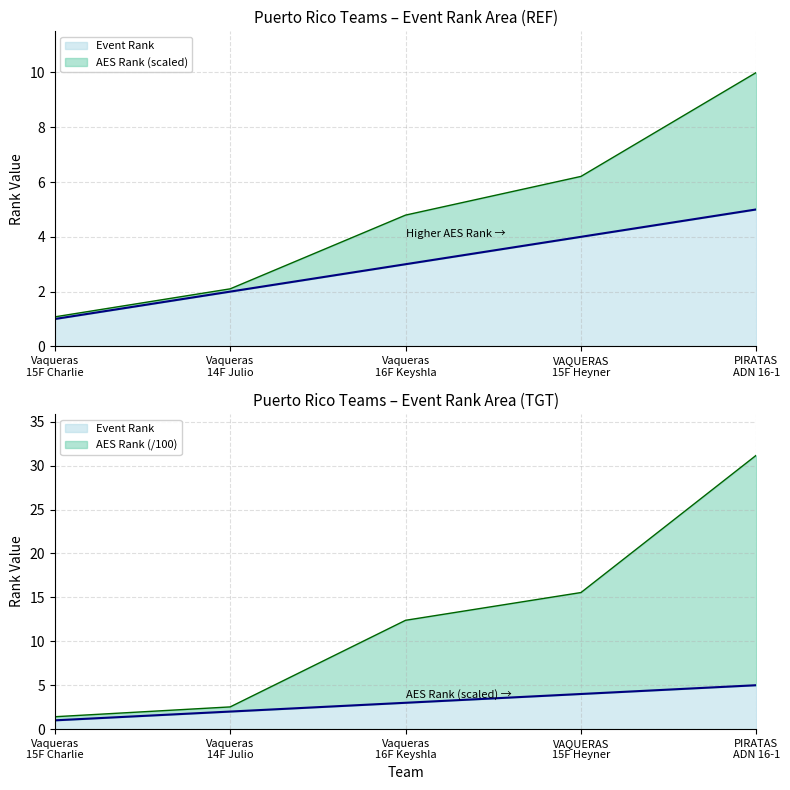

At which label is Event Rank closest to 3?

Vaqueras 16F Keyshla